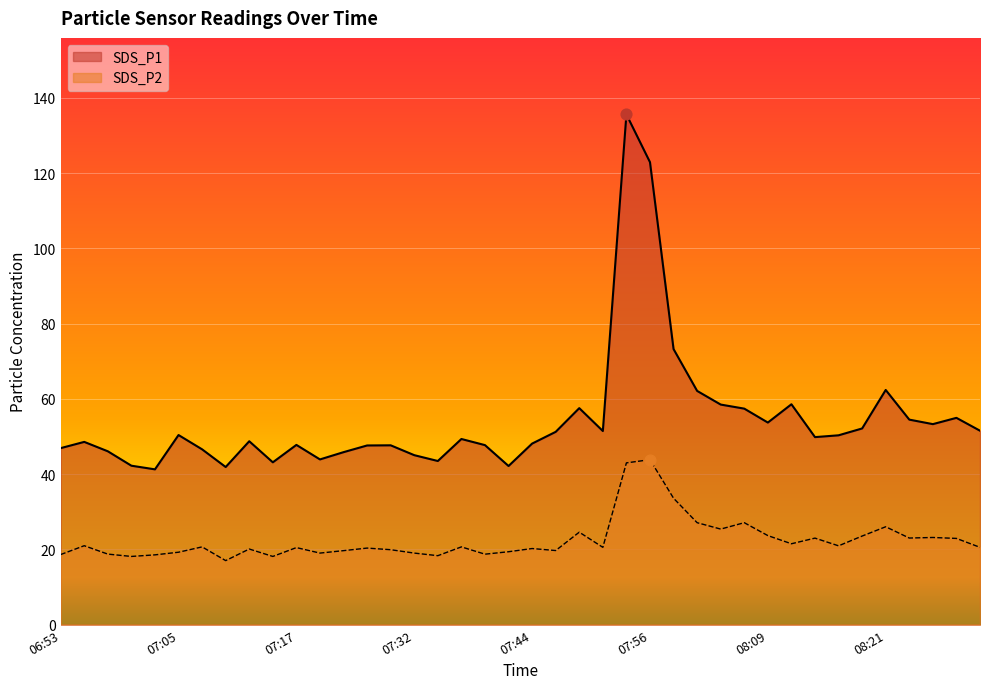

At which category is the sum across all series the highest?

07:54